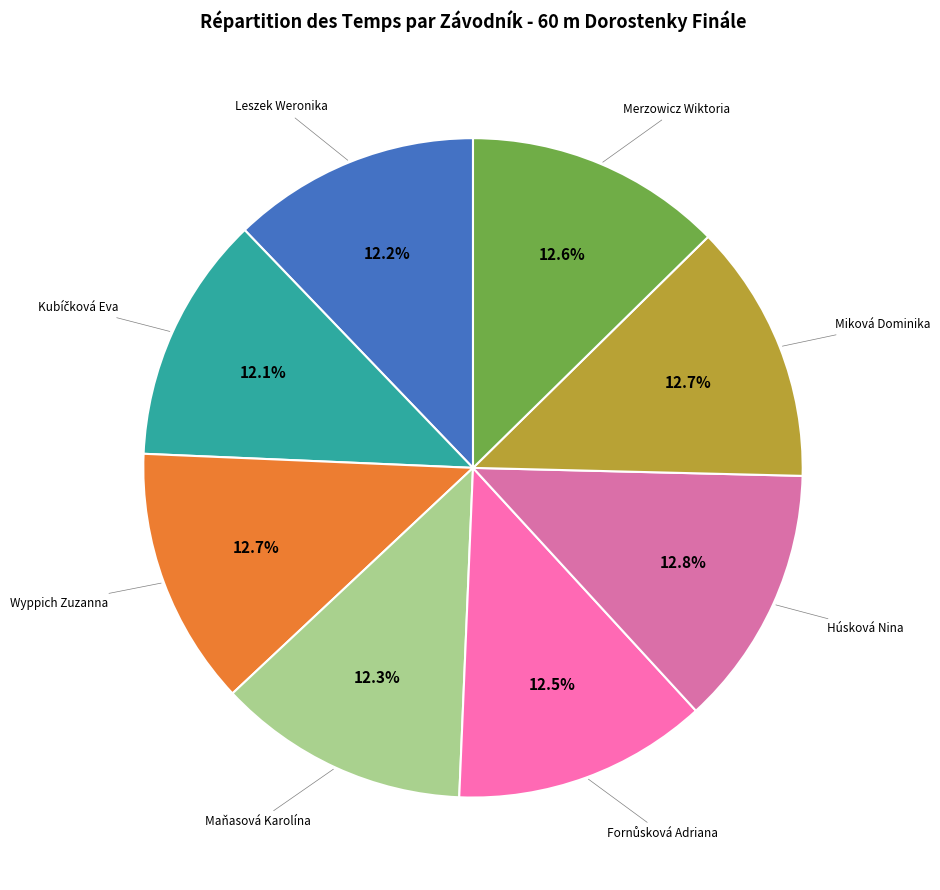

Which category has the biggest portion of the pie?

Húsková Nina